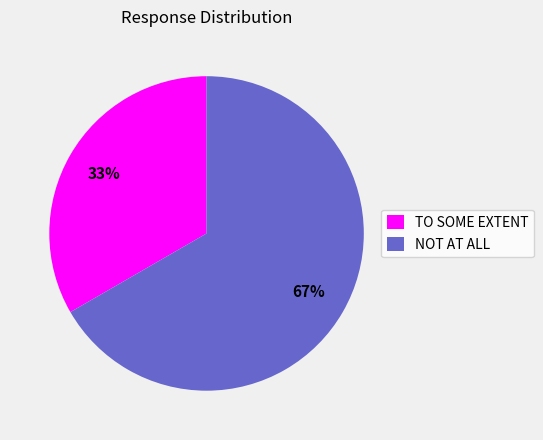

To the nearest percent, what is the combined percentage of NOT AT ALL and TO SOME EXTENT?

100%